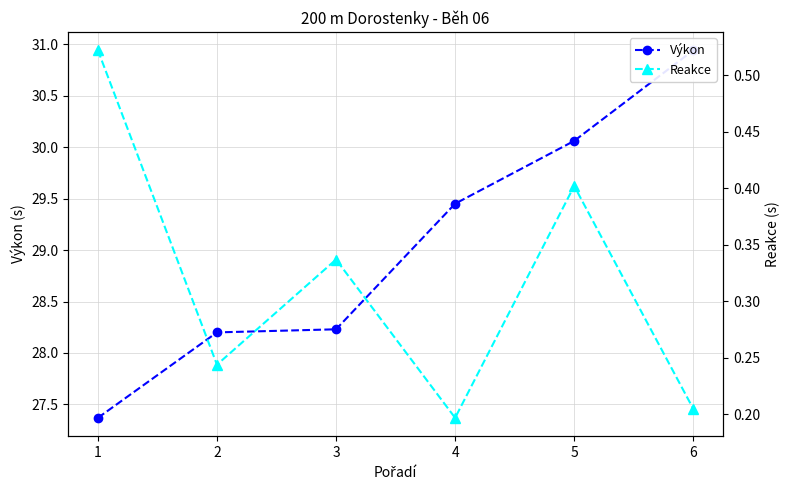

Which category has the highest value across all series?

6